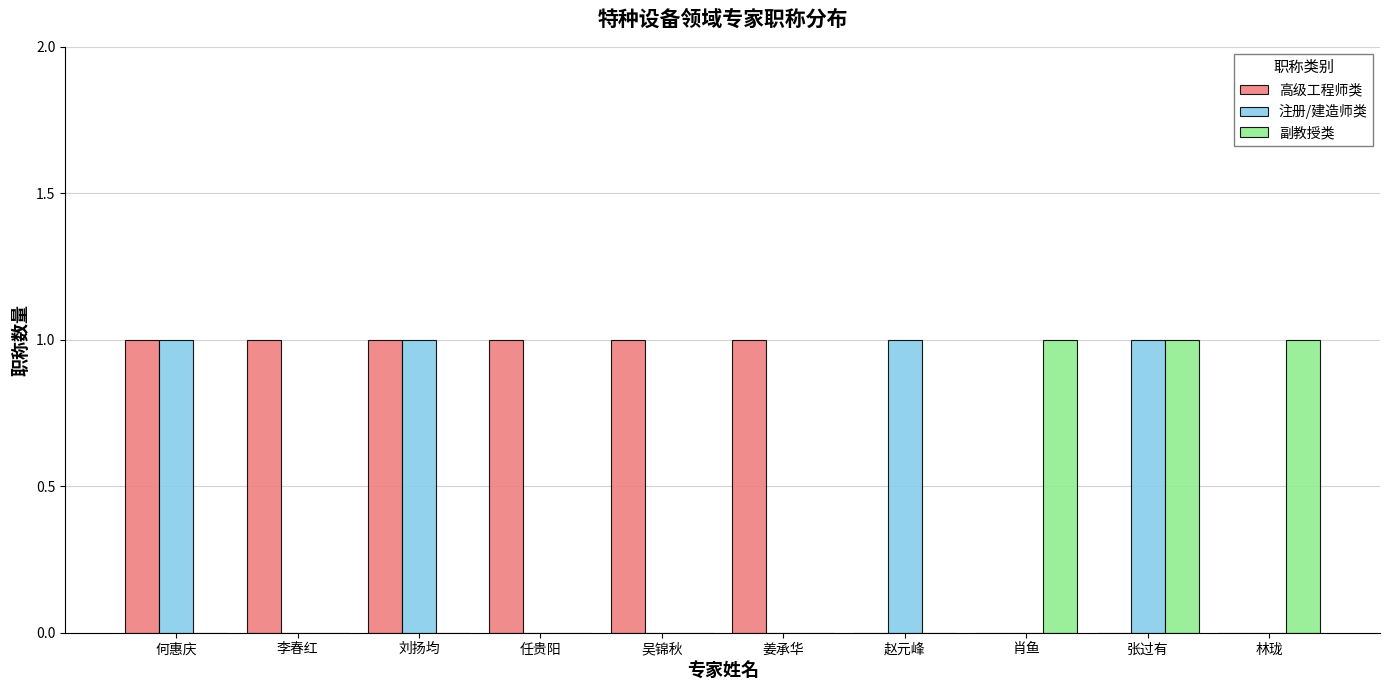

Is the value of 副教授类 at 何惠庆 greater than the value of 高级工程师类 at 任贵阳?

No